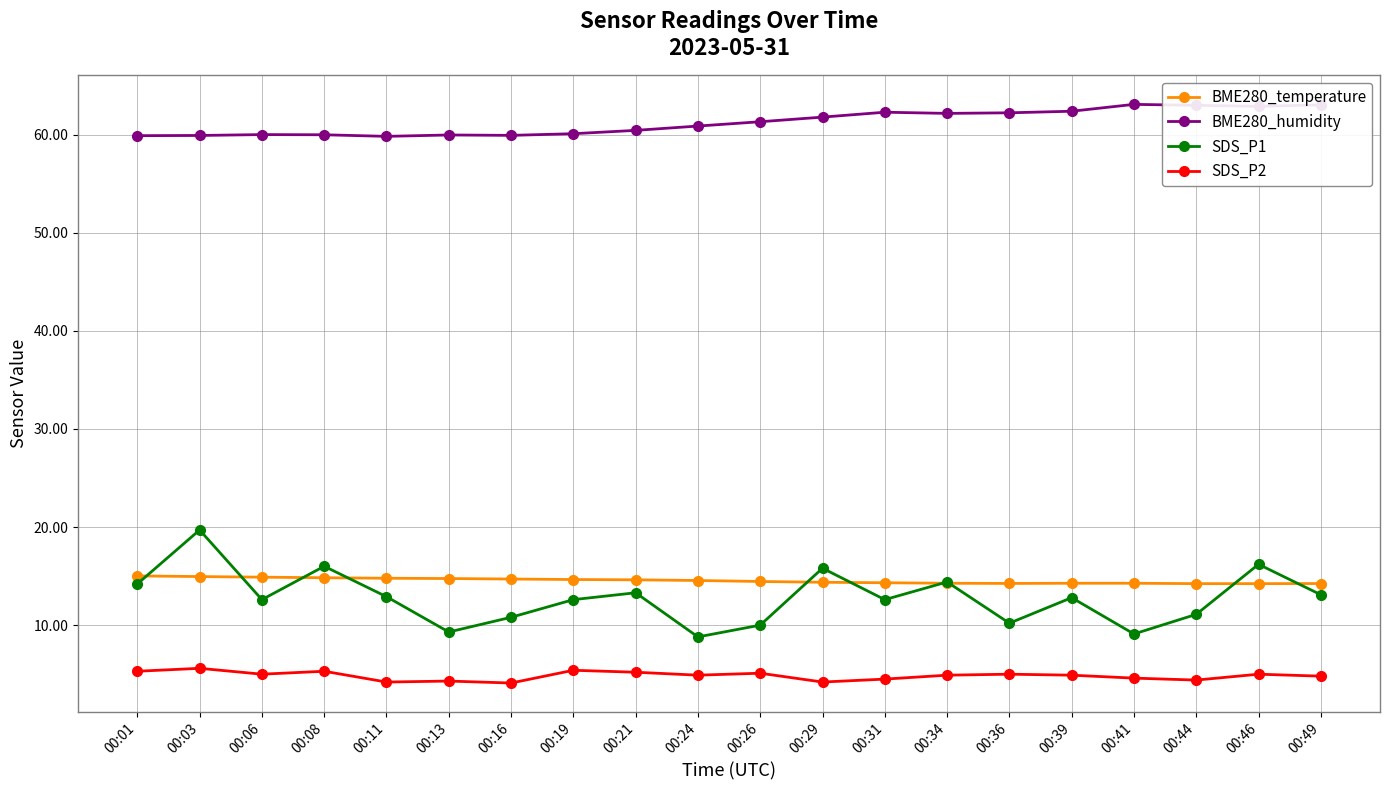

What is the smallest value displayed?

4.1